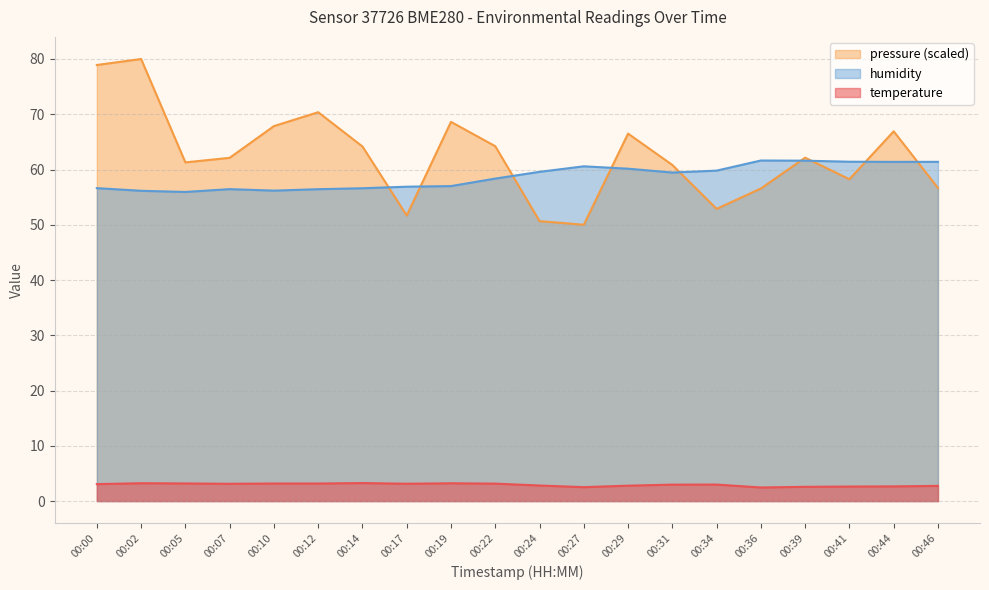

Where is the first local maximum for pressure_norm?

00:02